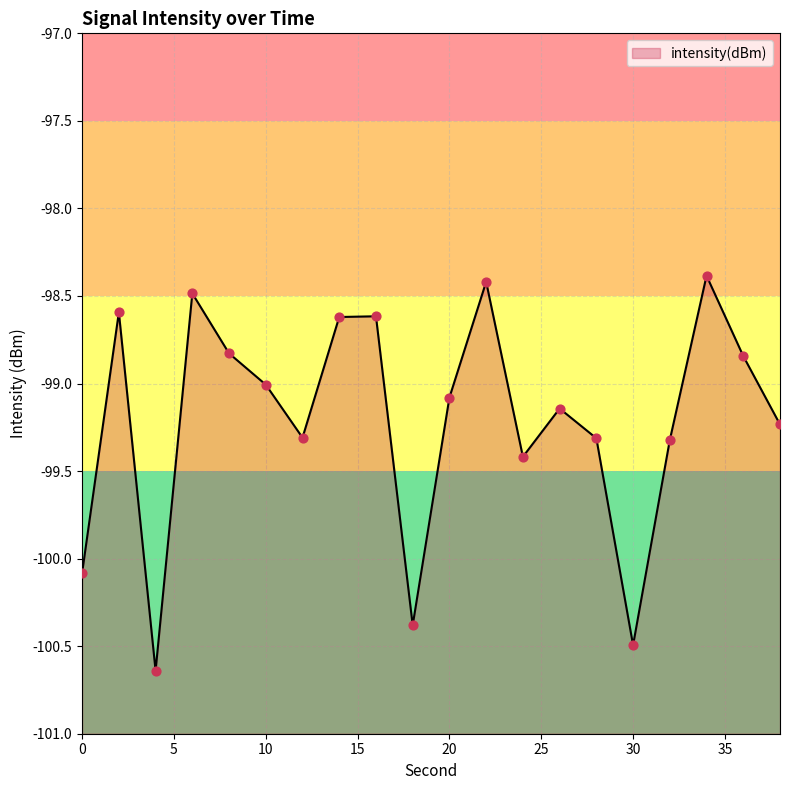

Between 22 and 28, which is larger?

22